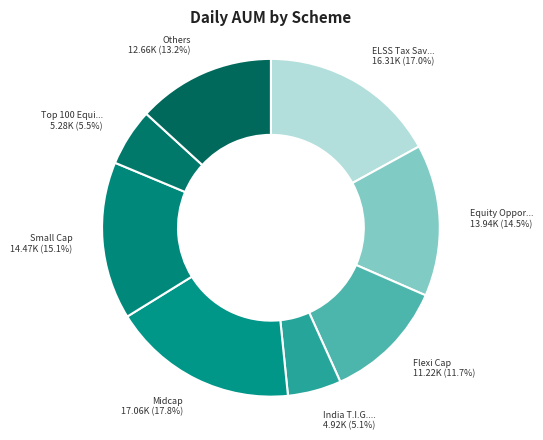

Count the number of slices in the pie.

8